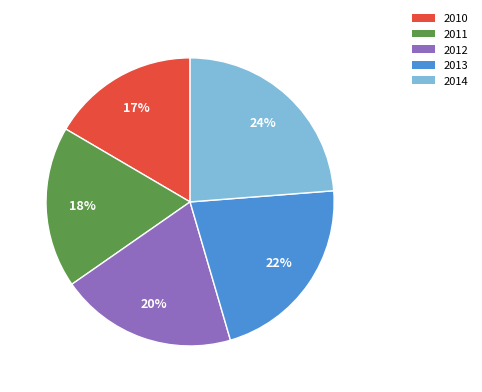

Is the sum of 2011 and 2010 greater than half?

No